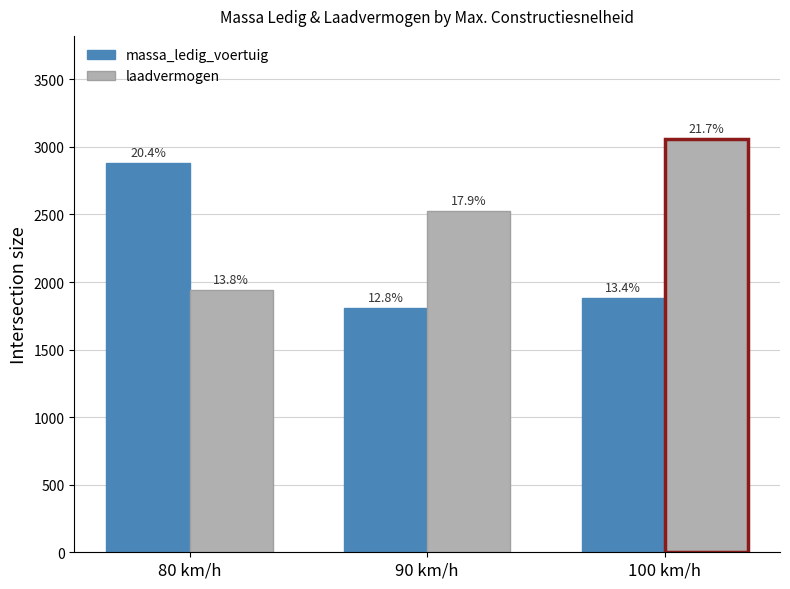

Does the chart contain stacked bars?

No